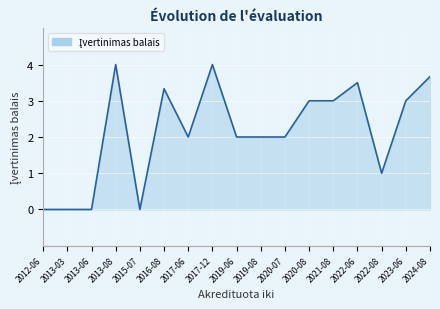

What is the difference between the maximum and minimum values?

4.0